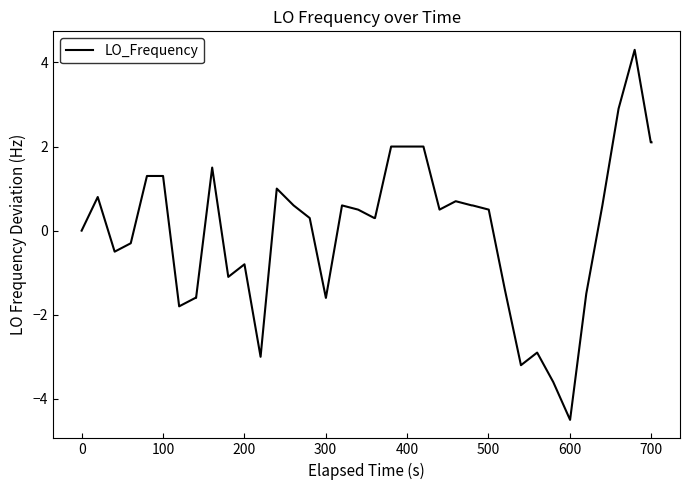

What is the greatest value displayed?

4.3